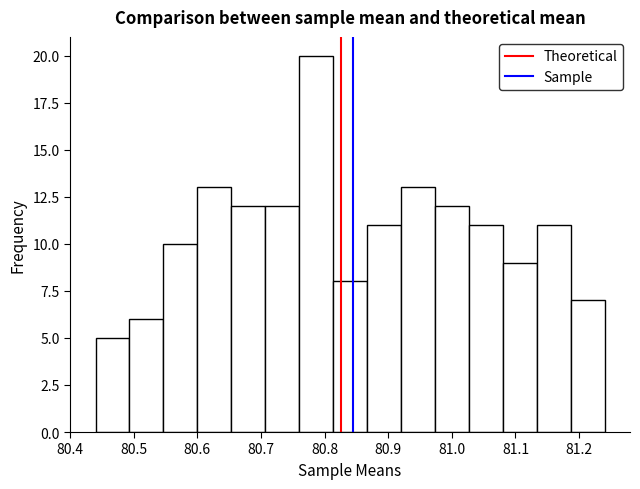

How tall is the bar that spans 81.13 to 81.19 on the x-axis? Neither the bar edges nor the heights are printed on the chart, so give them approximately, as read against the axes.

11